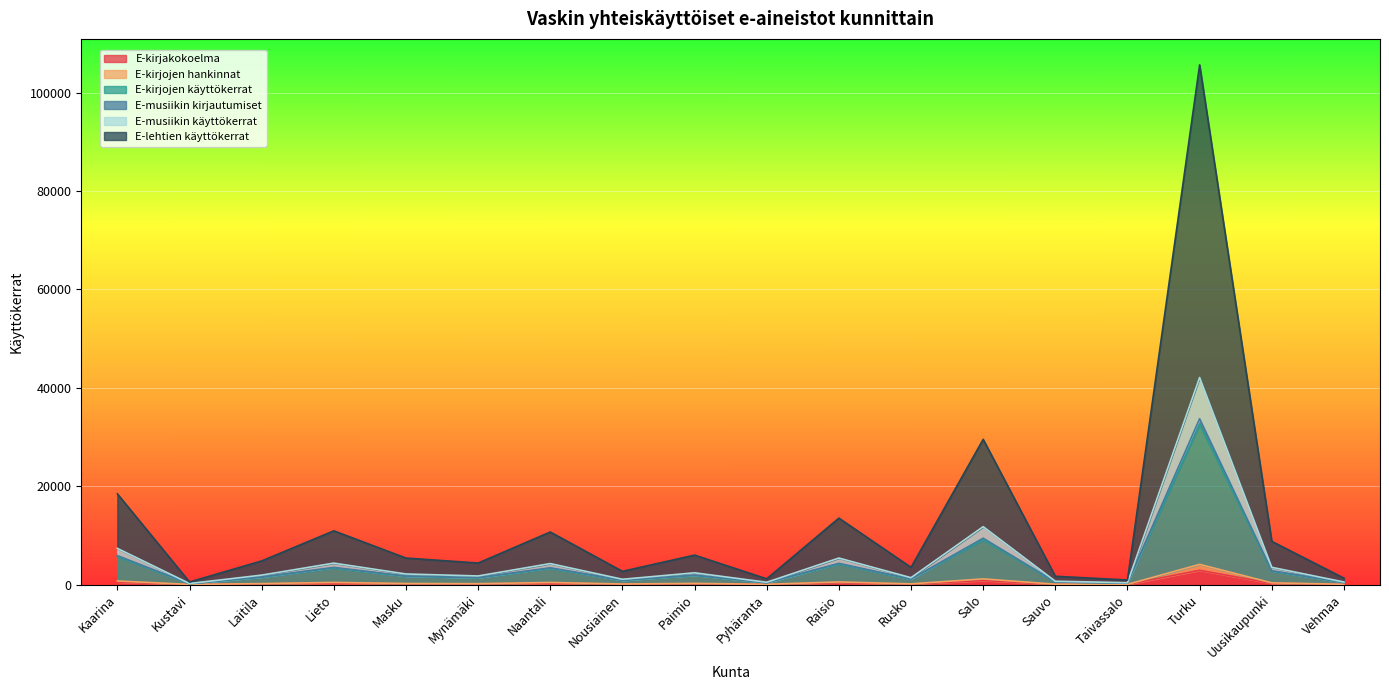

What is the approximate value of E-kirjakokoelma at Taivassalo?

25.3